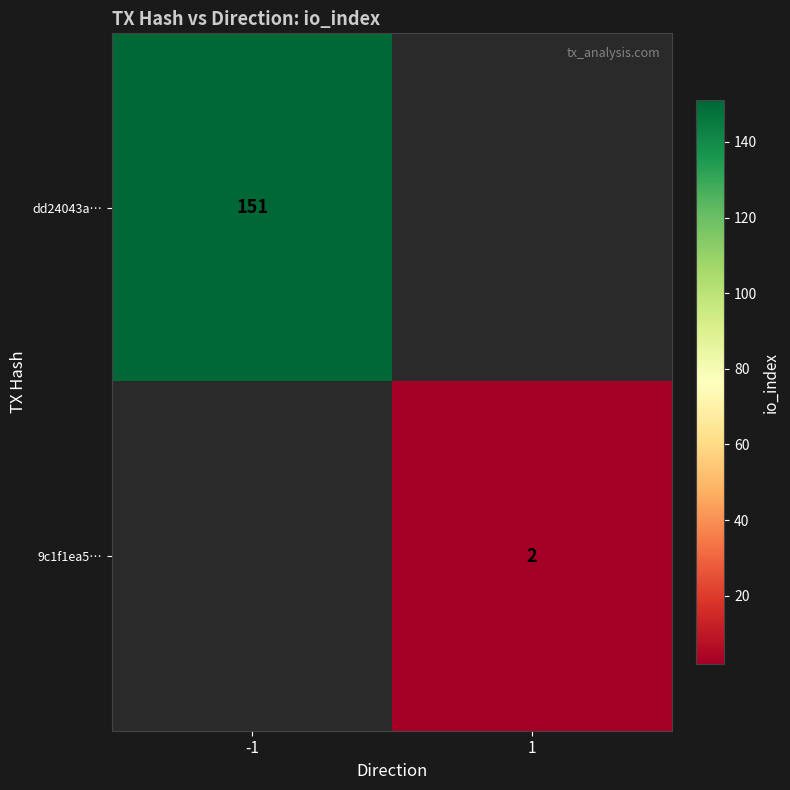

The value of dd24043a… at -1 is 151. True or false?

True